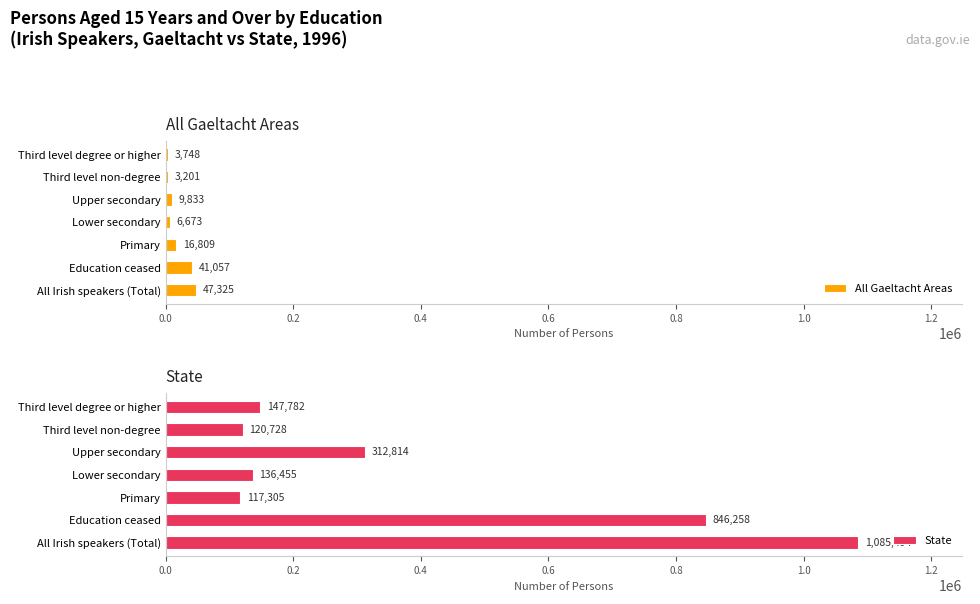

What is the sum of the All Gaeltacht Areas values at Upper secondary and All Irish speakers (Total)?

57158